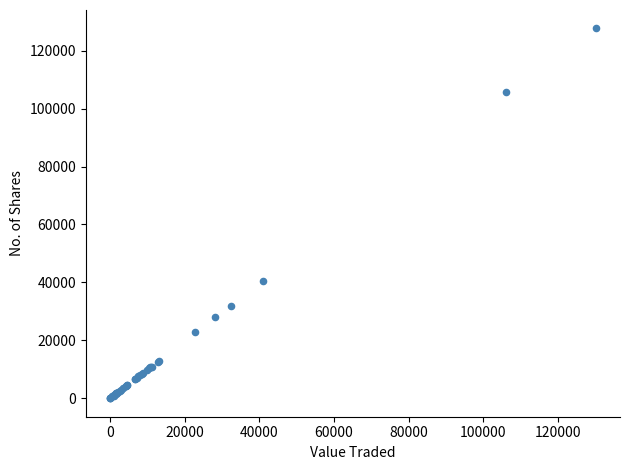

What Y value in the scatter plot is closest to 63836?

40478